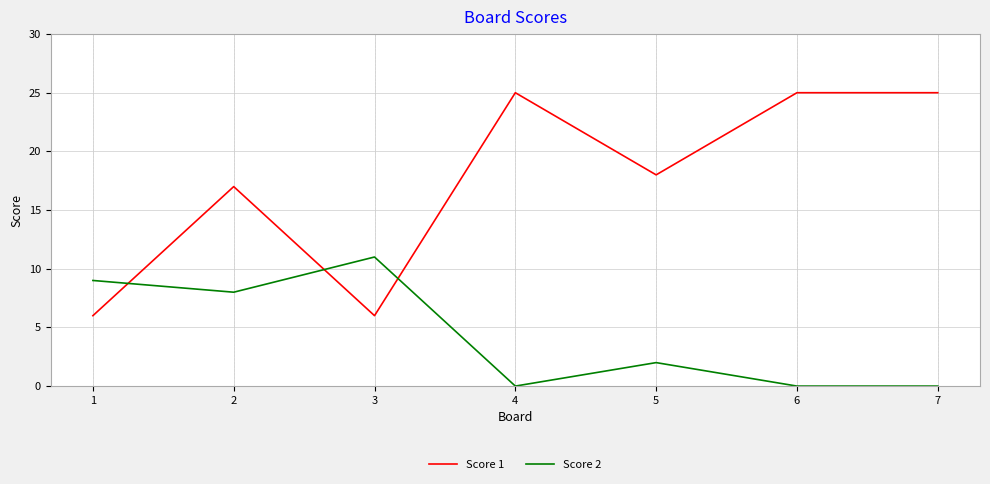

List the series in order of their peak value, highest first.

Score 1, Score 2